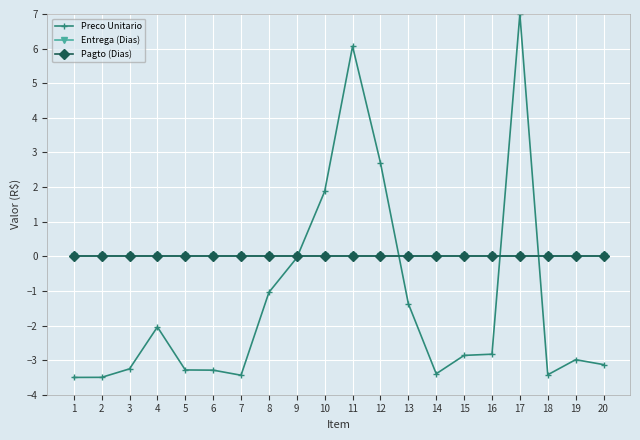

List the series in order of their peak value, lowest first.

Entrega (Dias), Pagto (Dias), Preco Unitario